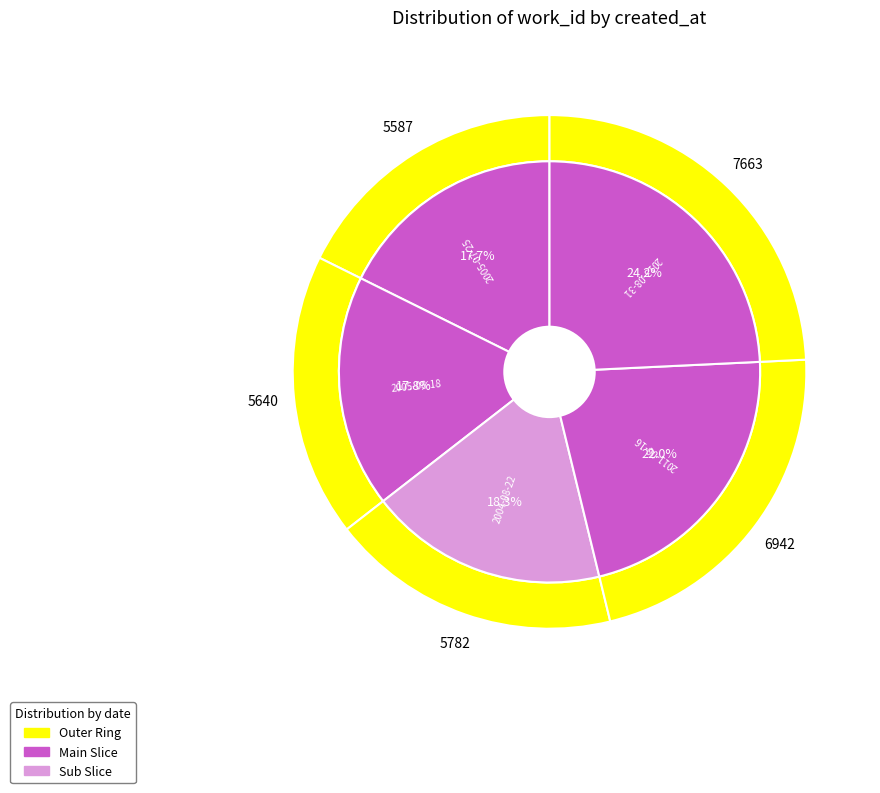

How many segments does this pie chart have?

5